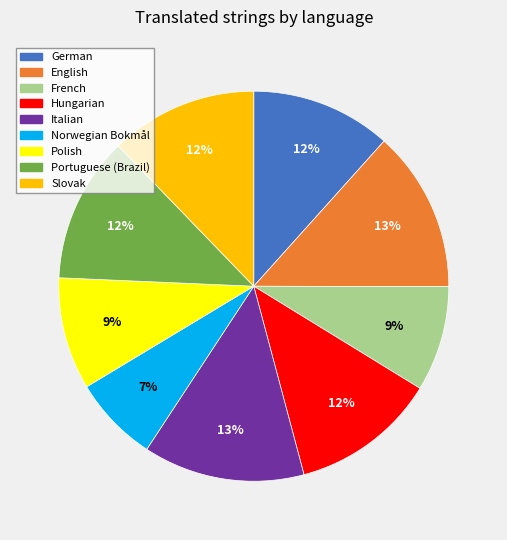

What is the ratio of the value at Norwegian Bokmål to the value at German?

0.6